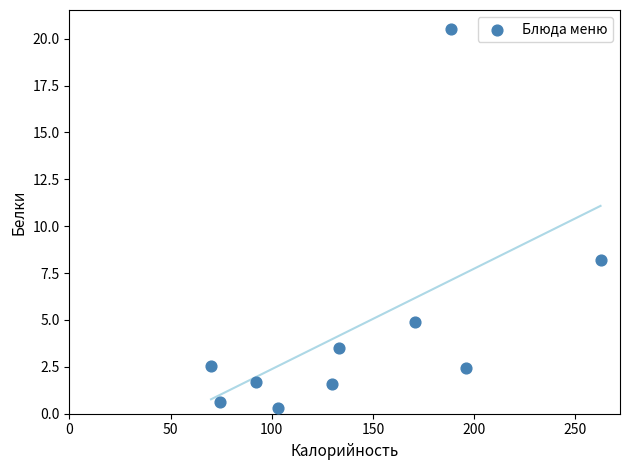

What is the average Y value?

4.6